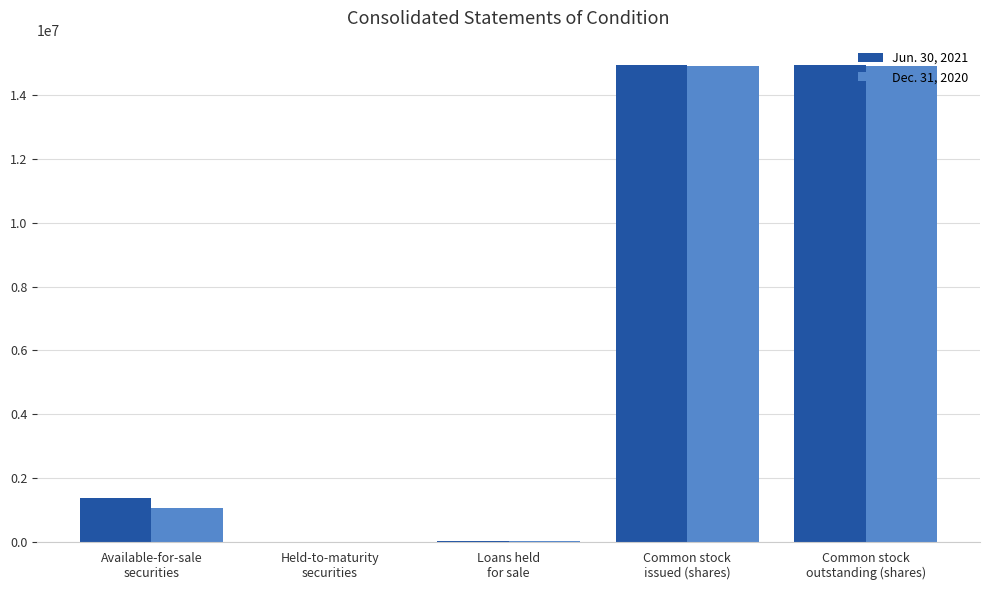

What is the maximum value shown in the chart?

14951067